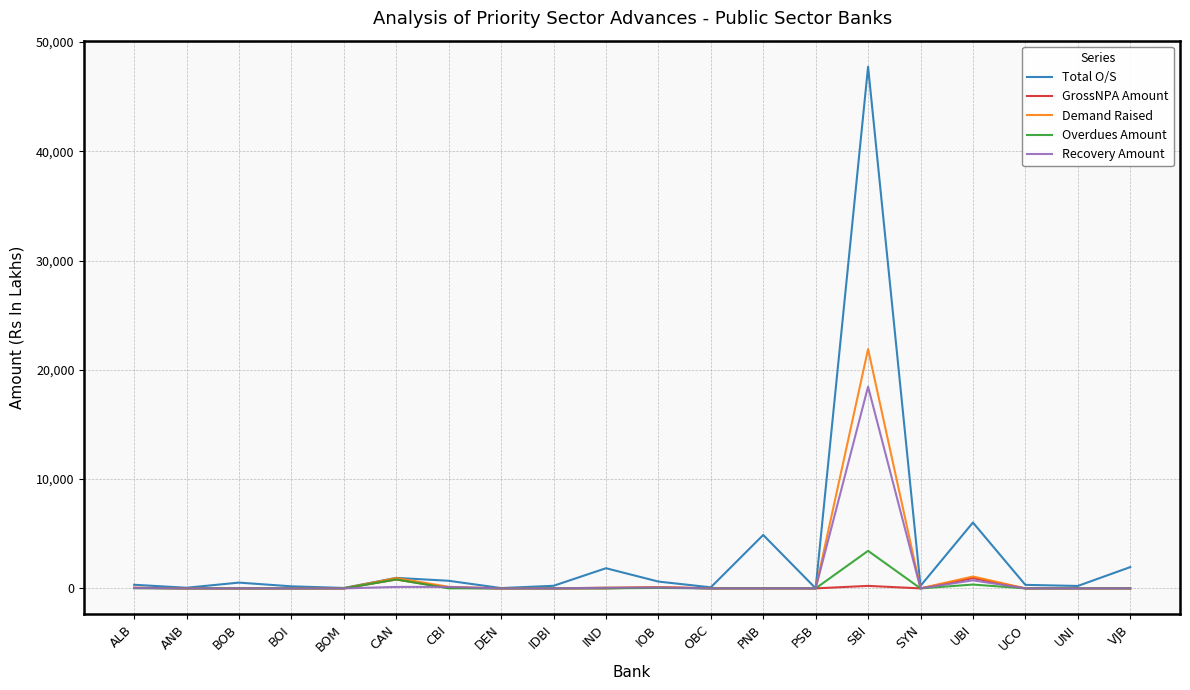

Where is Total O/S nearest to the value 23873?

UBI